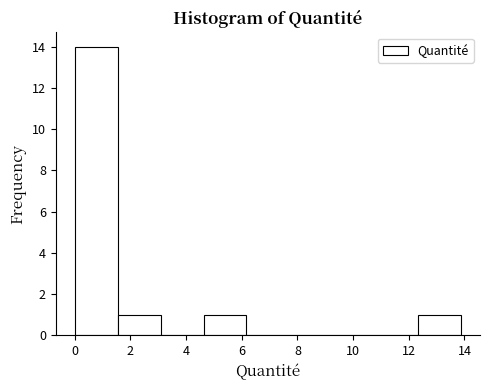

Reading left to right, list every bar in this chart as the range it spans on the x-axis followed by its height. Neither the bar edges nor the heights are printed on the chart, so give them approximately, as read against the axes.

0.0 to 1.6: 14
1.6 to 3.0: 1
3.0 to 4.6: 0
4.6 to 6.2: 1
6.2 to 7.8: 0
7.8 to 9.2: 0
9.2 to 10.8: 0
10.8 to 12.4: 0
12.4 to 13.8: 1